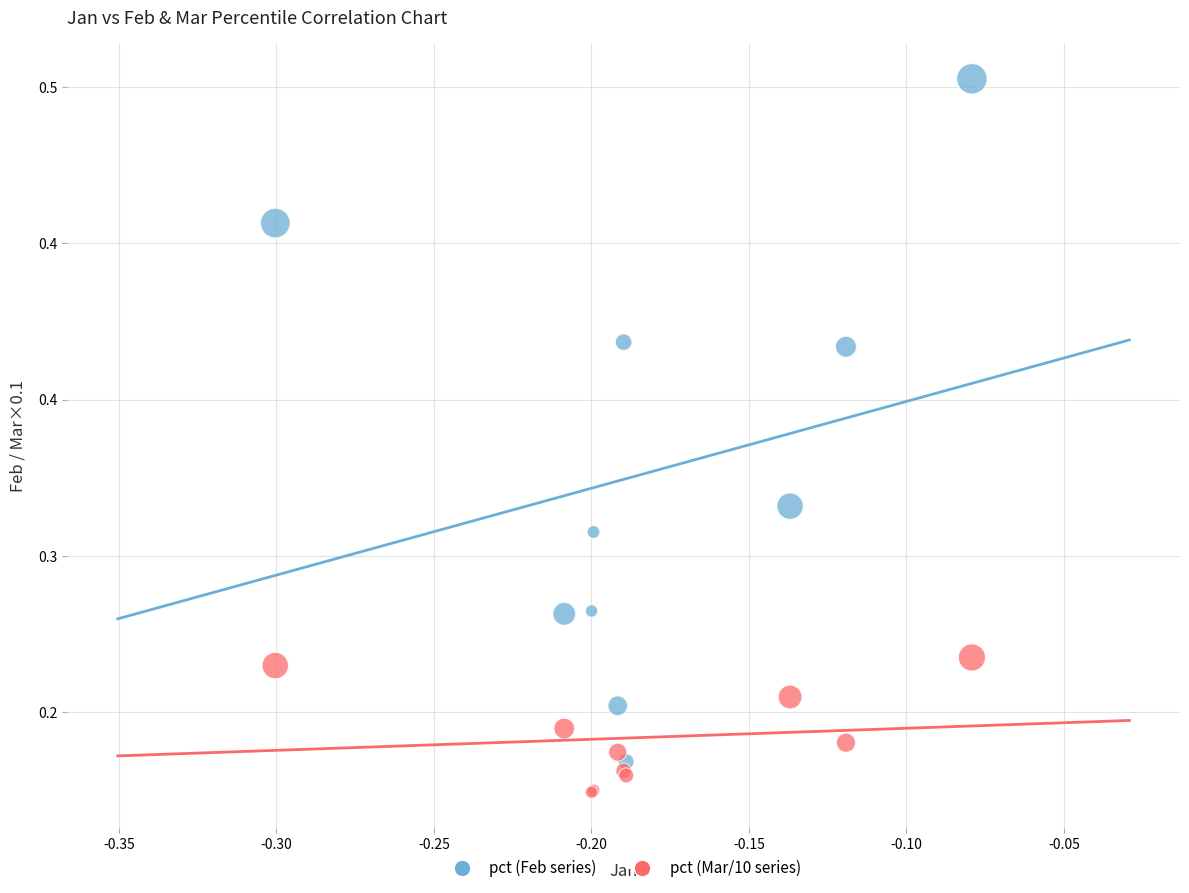

Which series contains the lowest Y value?

pct (Mar/10 series)